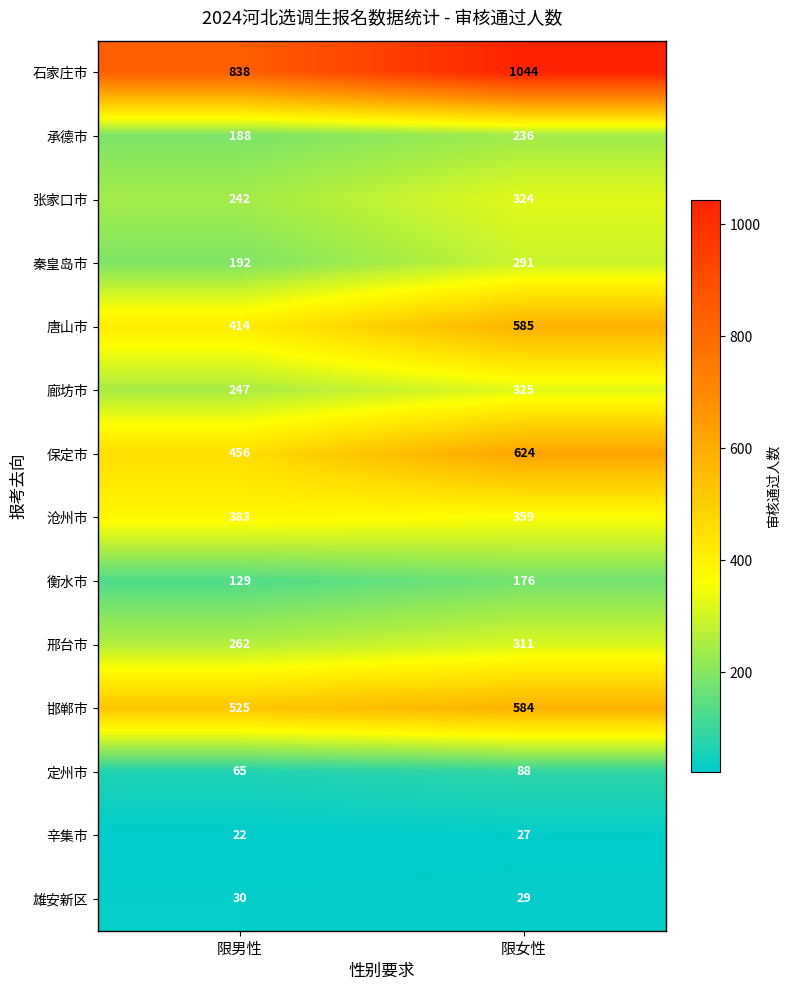

Reading left to right, transcribe all the data shown in this chart.

石家庄市: 限男性=838	限女性=1044
承德市: 限男性=188	限女性=236
张家口市: 限男性=242	限女性=324
秦皇岛市: 限男性=192	限女性=291
唐山市: 限男性=414	限女性=585
廊坊市: 限男性=247	限女性=325
保定市: 限男性=456	限女性=624
沧州市: 限男性=383	限女性=359
衡水市: 限男性=129	限女性=176
邢台市: 限男性=262	限女性=311
邯郸市: 限男性=525	限女性=584
定州市: 限男性=65	限女性=88
辛集市: 限男性=22	限女性=27
雄安新区: 限男性=30	限女性=29